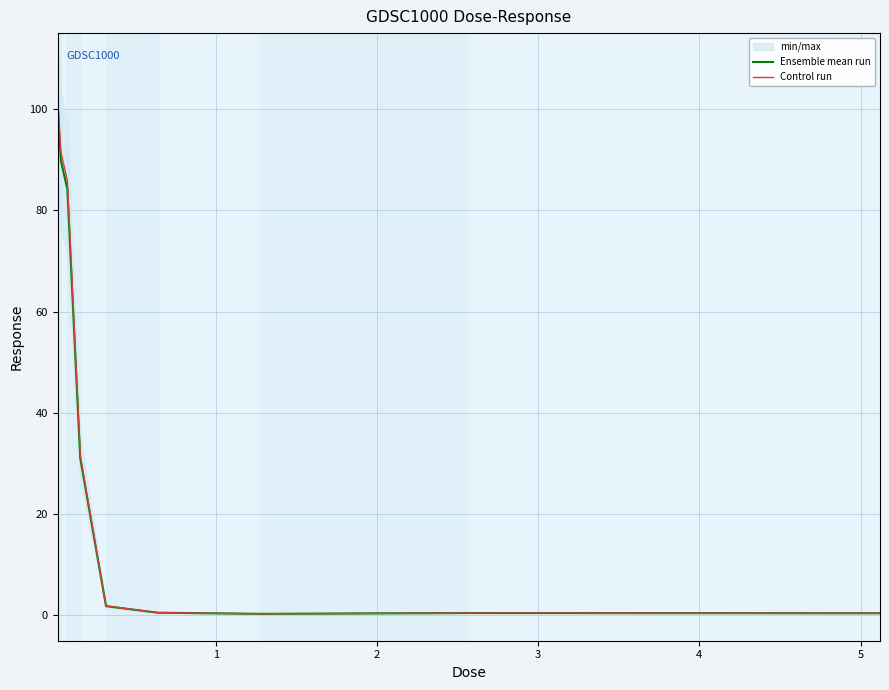

At how many categories does at least one series exceed 19?

4